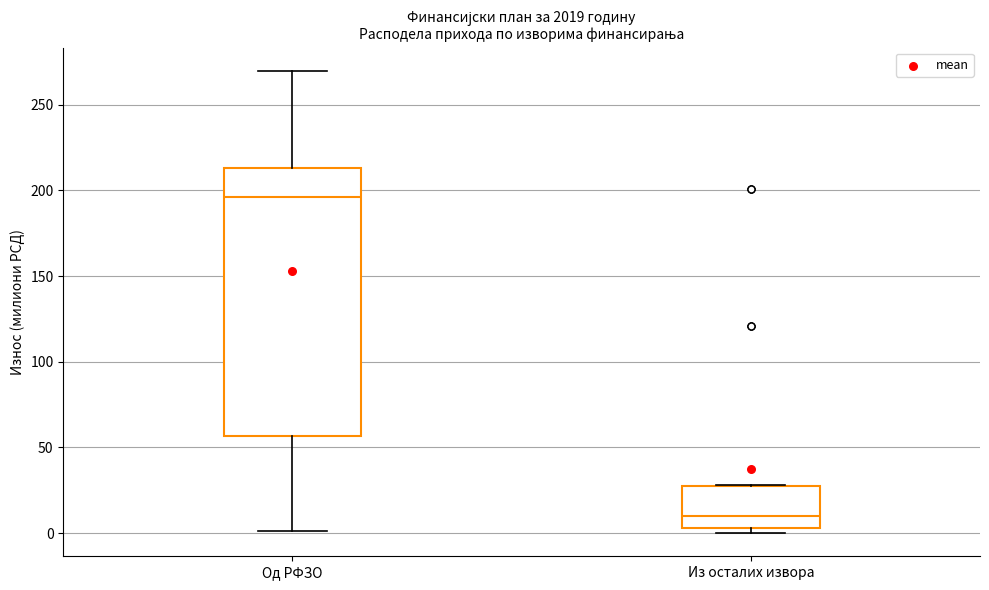

Which box's median line is the highest?

Од РФЗО